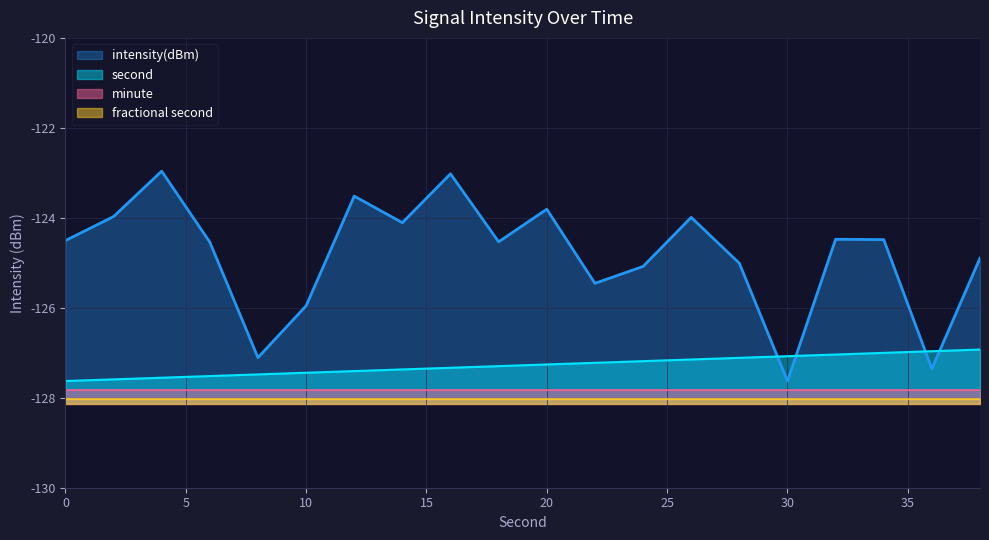

What is the sum of the intensity(dBm) values at 28 and 0?

-249.5